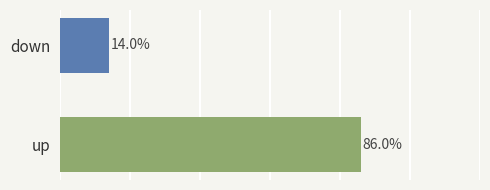

Between up and down, which is larger?

up